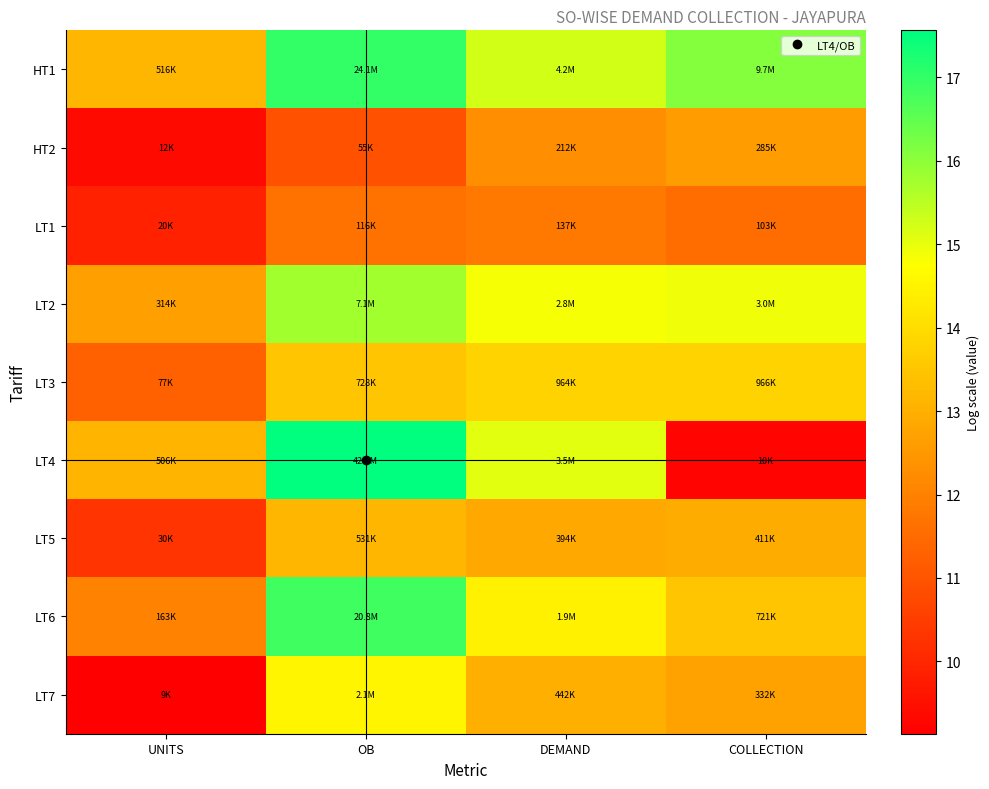

What is the difference between the highest and lowest values at DEMAND?

3.4